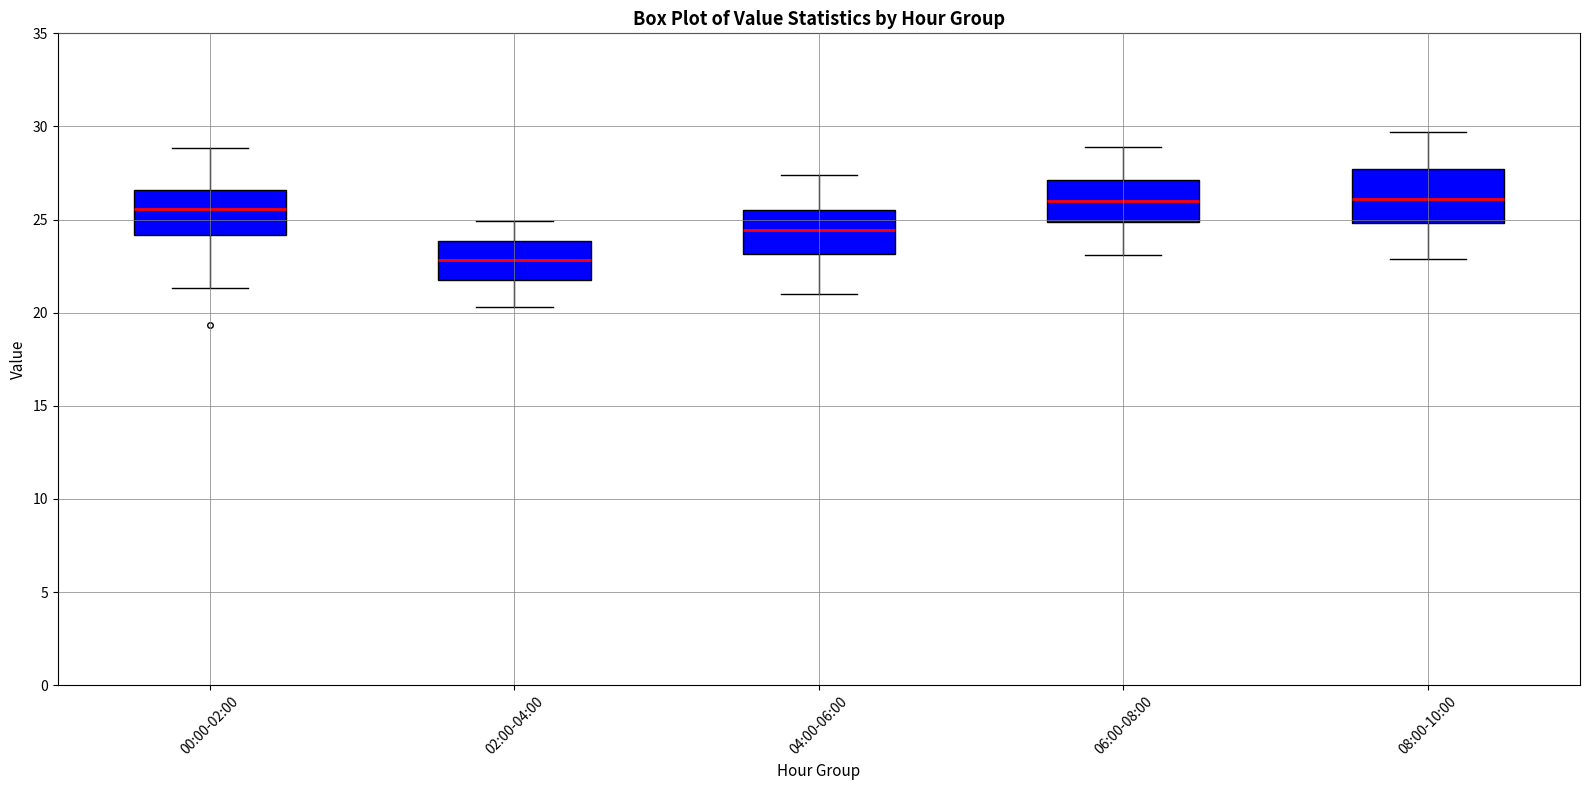

Which box's median line is the lowest?

02:00-04:00